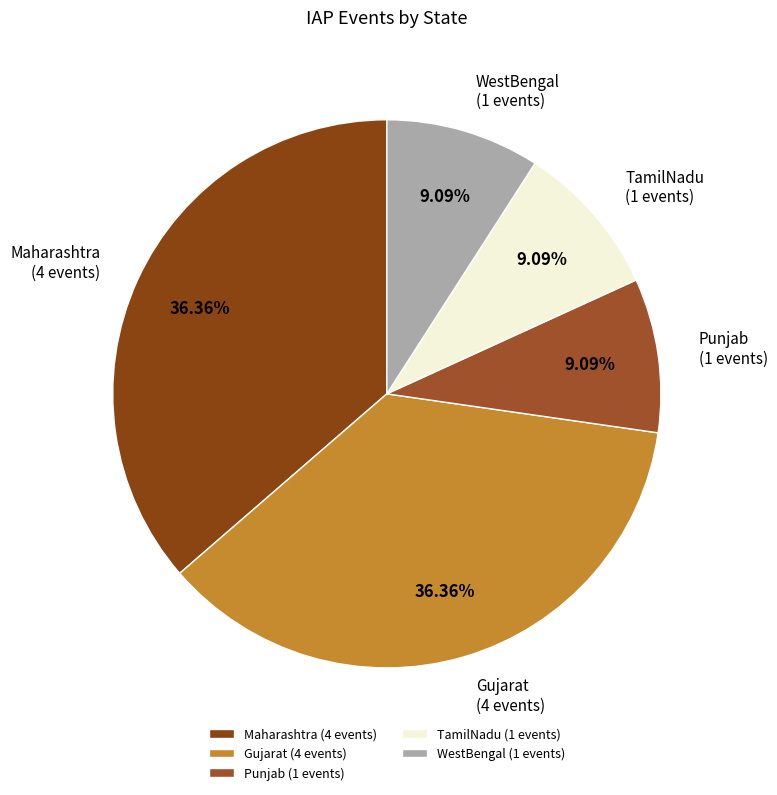

Is Gujarat the majority of the pie?

No